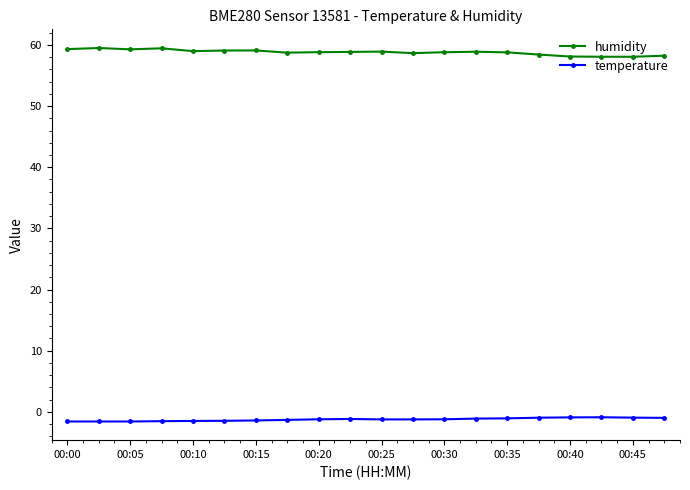

What is the sum of all temperature values?

-24.7